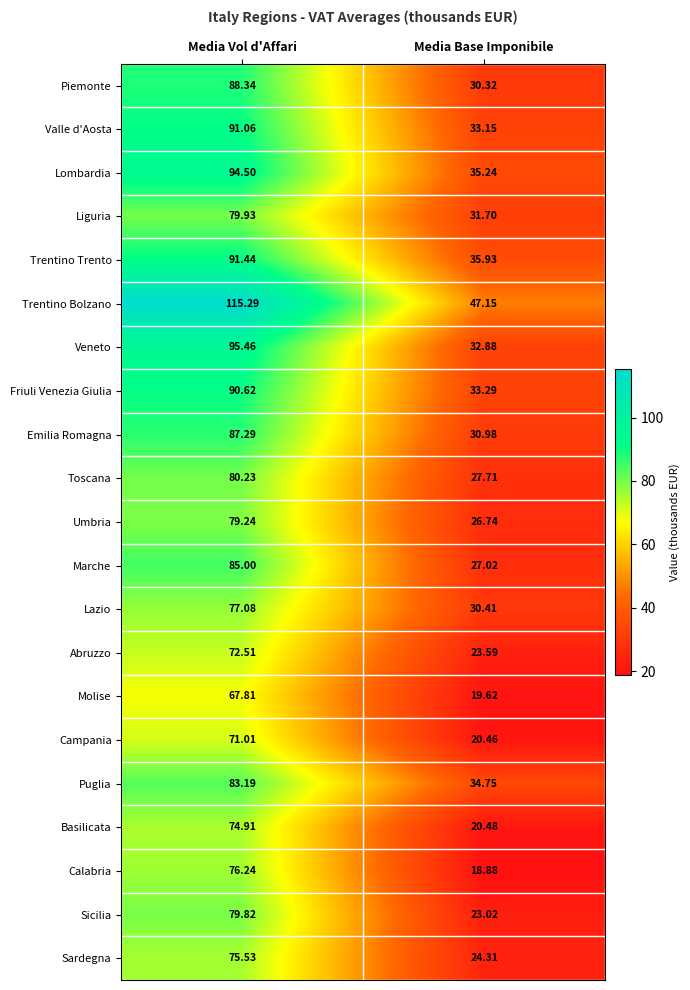

Which series changed the most between Media Vol d'Affari and Media Base Imponibile?

Trentino Bolzano